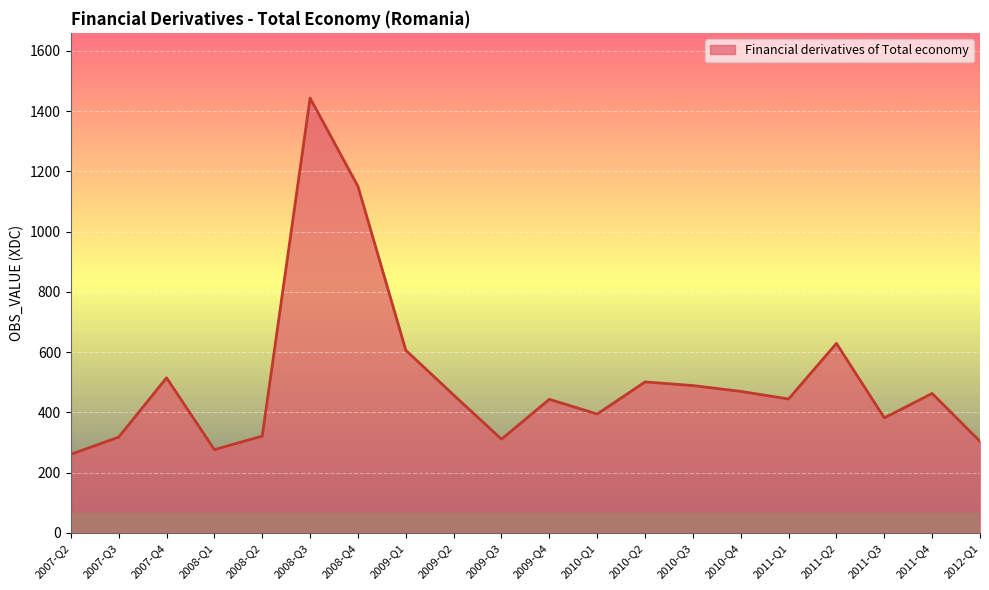

Count the number of data series in this chart.

1